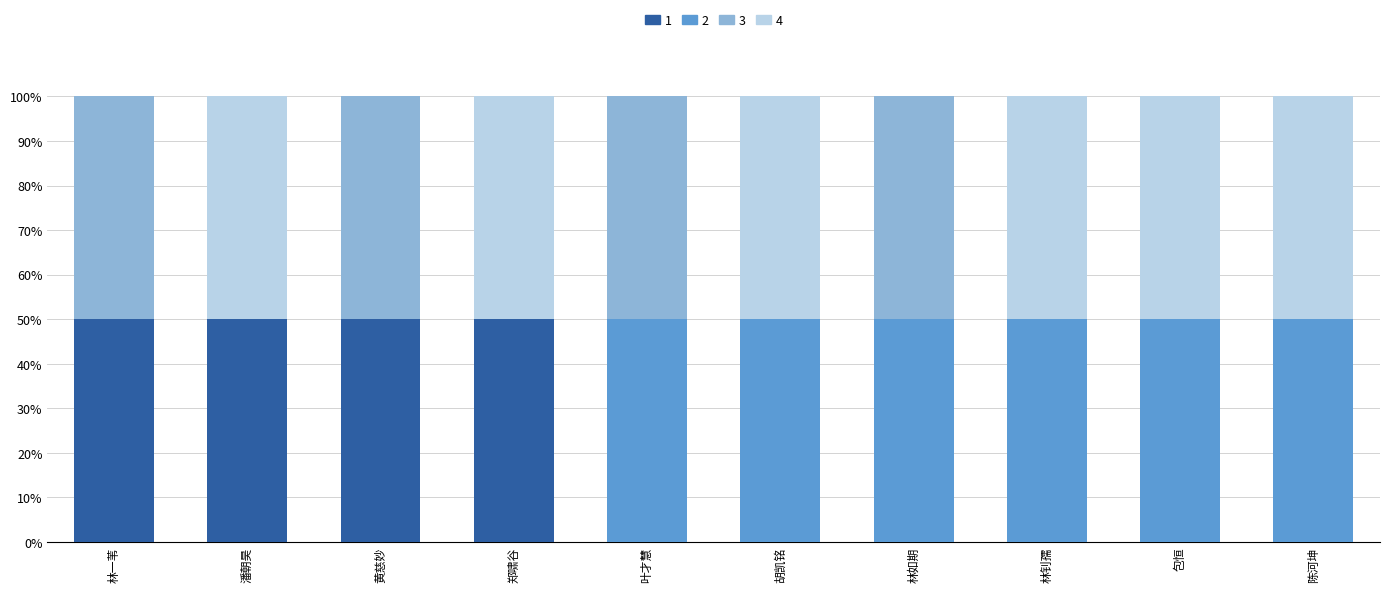

What is the total value across all series at 林如期?

100